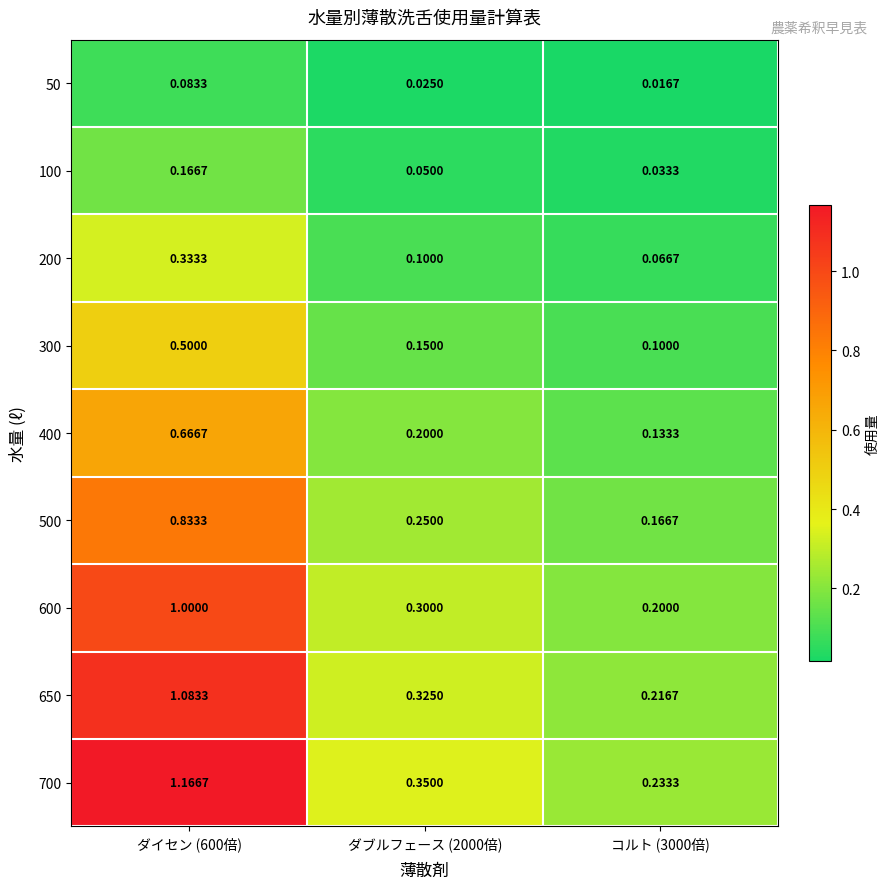

Reading right to left, what are all the values shown in this chart?

50: コルト (3000倍)=0.0	ダブルフェース (2000倍)=0.0	ダイセン (600倍)=0.1
100: コルト (3000倍)=0.0	ダブルフェース (2000倍)=0.1	ダイセン (600倍)=0.2
200: コルト (3000倍)=0.1	ダブルフェース (2000倍)=0.1	ダイセン (600倍)=0.3
300: コルト (3000倍)=0.1	ダブルフェース (2000倍)=0.1	ダイセン (600倍)=0.5
400: コルト (3000倍)=0.1	ダブルフェース (2000倍)=0.2	ダイセン (600倍)=0.7
500: コルト (3000倍)=0.2	ダブルフェース (2000倍)=0.2	ダイセン (600倍)=0.8
600: コルト (3000倍)=0.2	ダブルフェース (2000倍)=0.3	ダイセン (600倍)=1.0
650: コルト (3000倍)=0.2	ダブルフェース (2000倍)=0.3	ダイセン (600倍)=1.1
700: コルト (3000倍)=0.2	ダブルフェース (2000倍)=0.3	ダイセン (600倍)=1.2